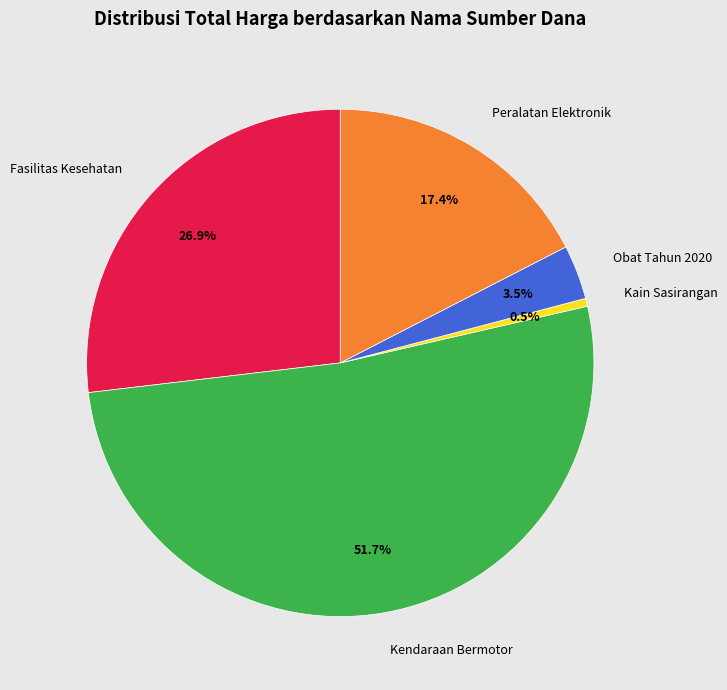

Combined, do Kain Sasirangan and Peralatan Elektronik account for over 50%?

No